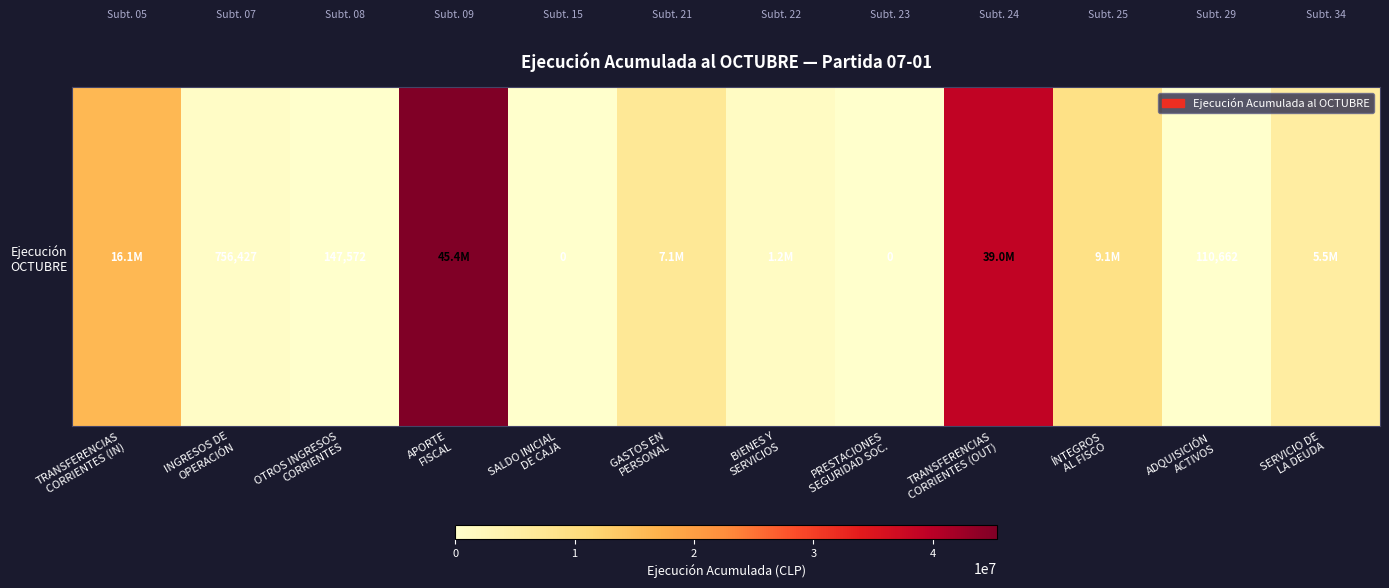

Reading left to right, what are all the values shown in this chart?

16116894	756427	147572	45393115	0	7089028	1227310	0	39004314	9087521	110662	5499466